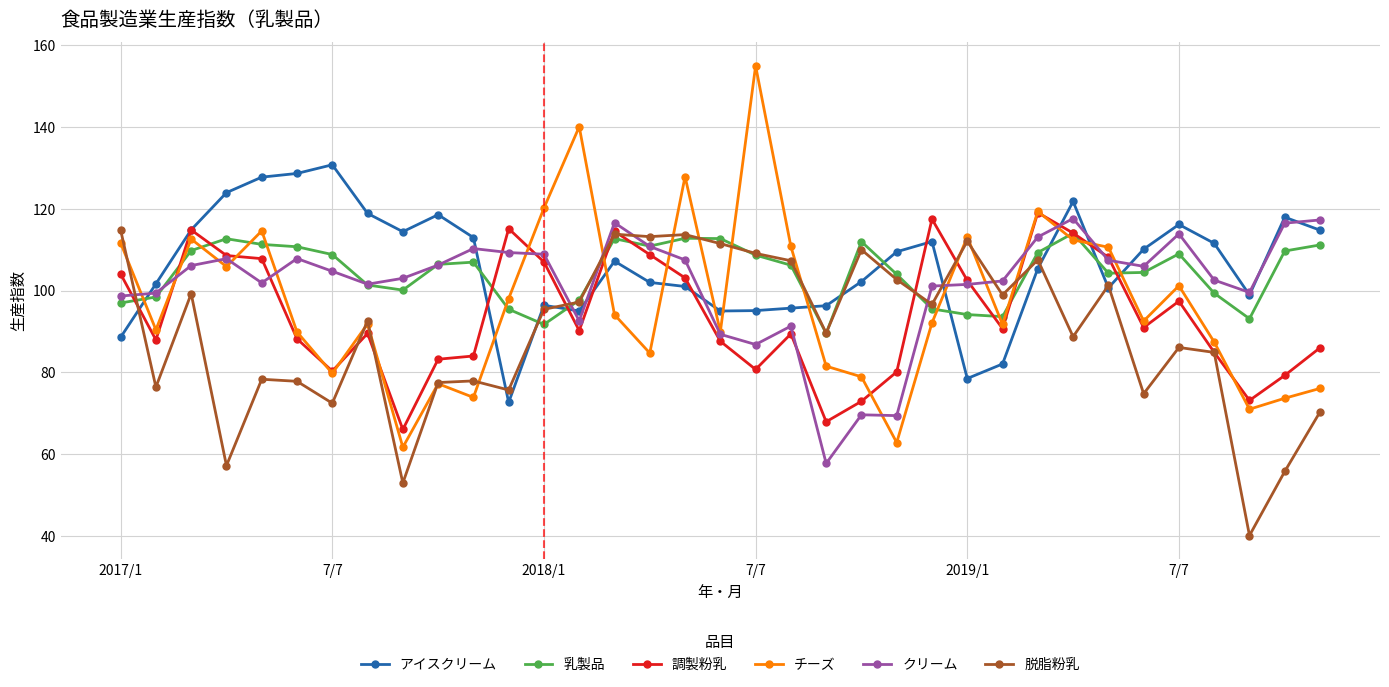

True or false: アイスクリーム has more than 2 interior local peaks.

True